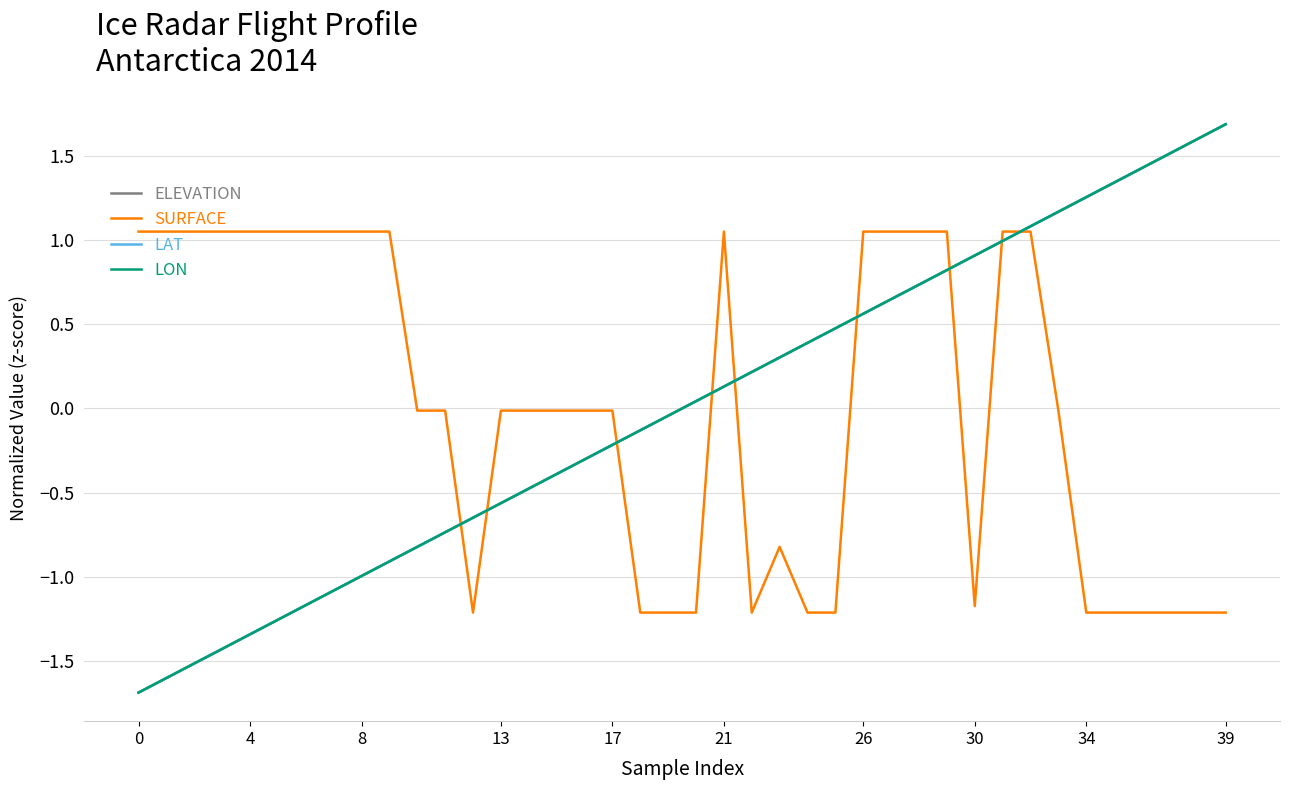

Which series has the largest range (max minus min)?

ELEVATION